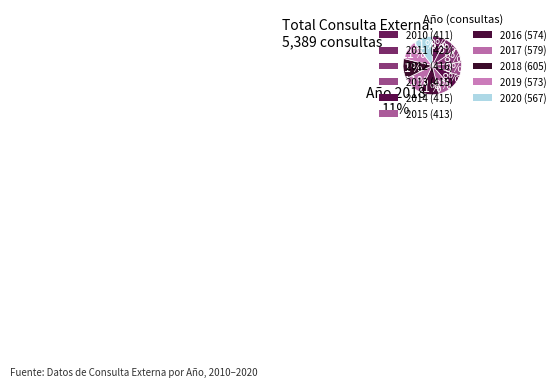

How many slices are in this pie chart?

11